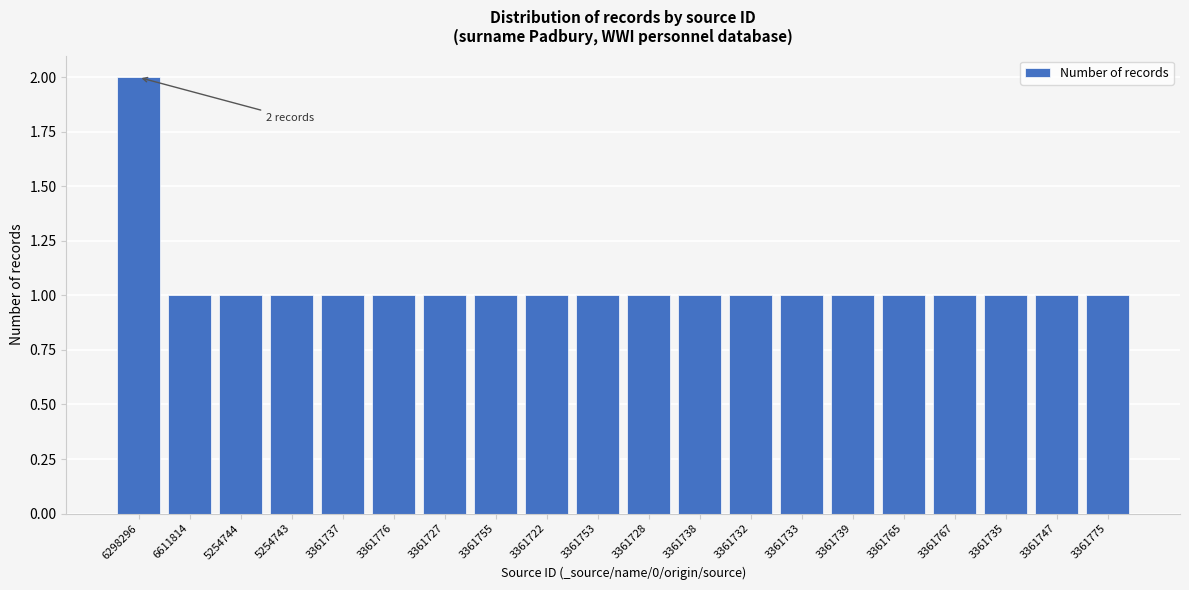

Reading left to right, transcribe all the data shown in this chart.

6298296=2	6611814=1	5254744=1	5254743=1	3361737=1	3361776=1	3361727=1	3361755=1	3361722=1	3361753=1	3361728=1	3361738=1	3361732=1	3361733=1	3361739=1	3361765=1	3361767=1	3361735=1	3361747=1	3361775=1